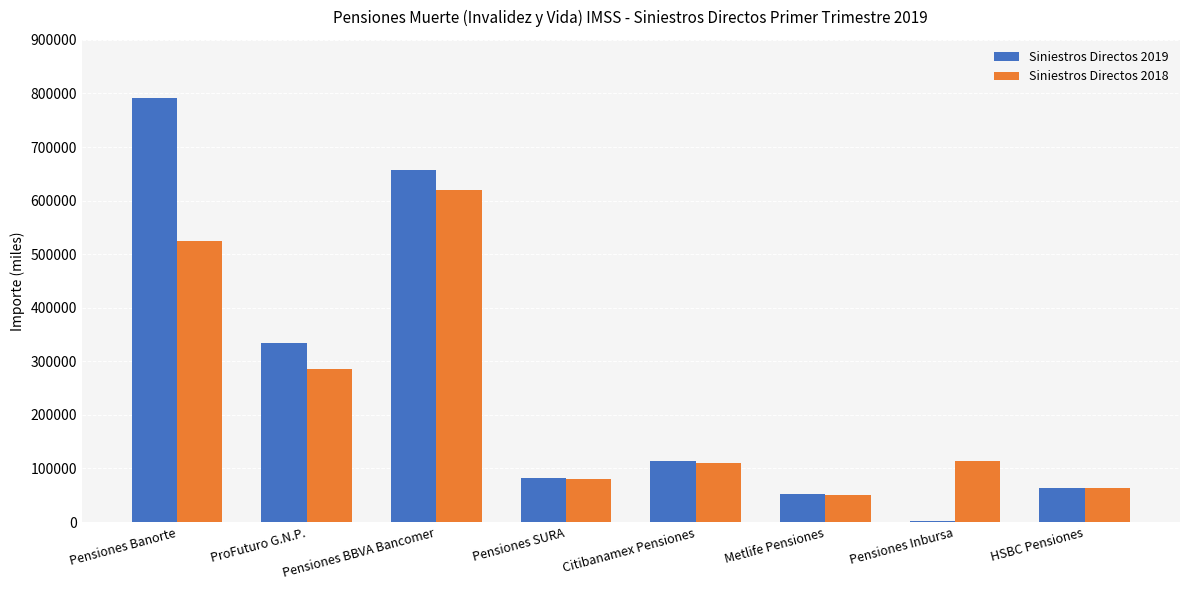

What is the greatest value displayed?

791147